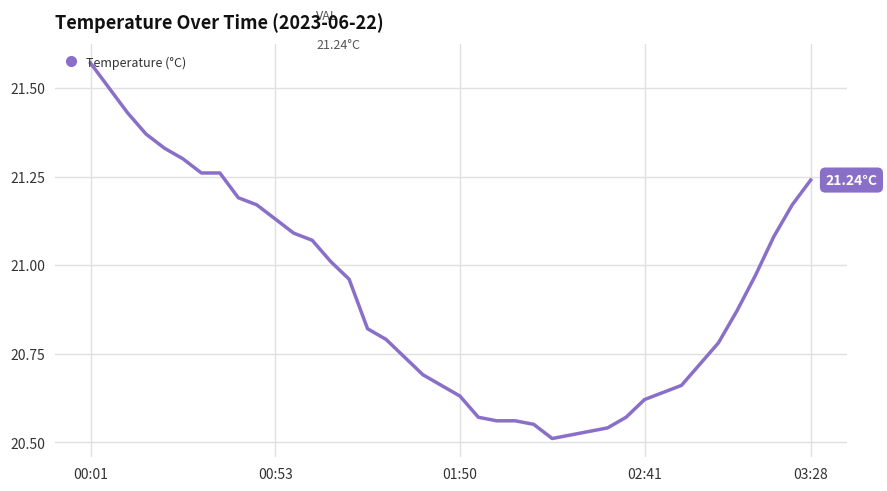

How many interior local valleys (lower than both neighbors) does the data have?

1